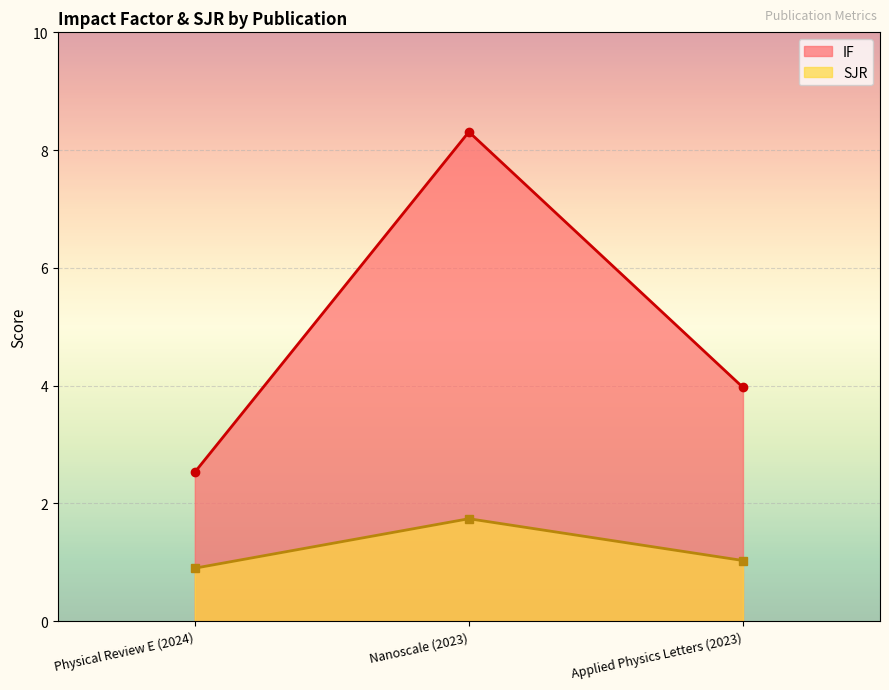

List the series in order of their peak value, lowest first.

SJR, IF